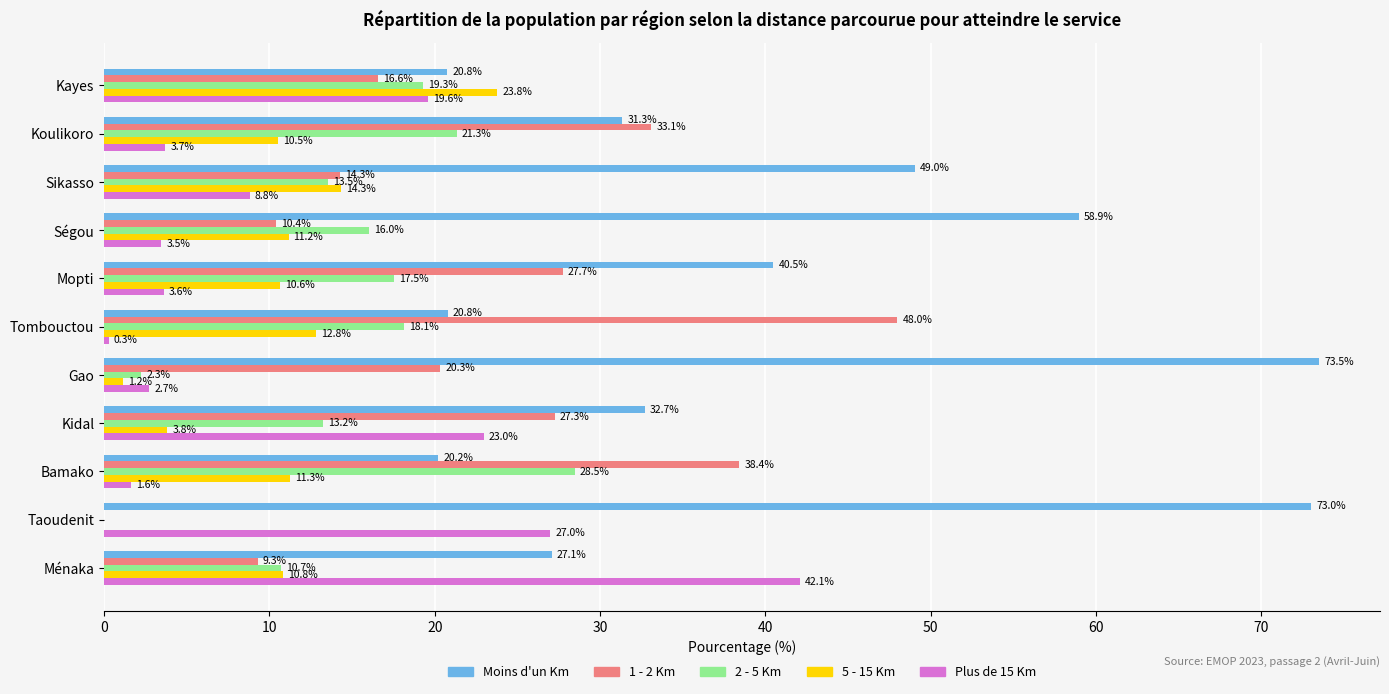

What is the sum of the Moins d'un Km values at Bamako and Kayes?

41.0